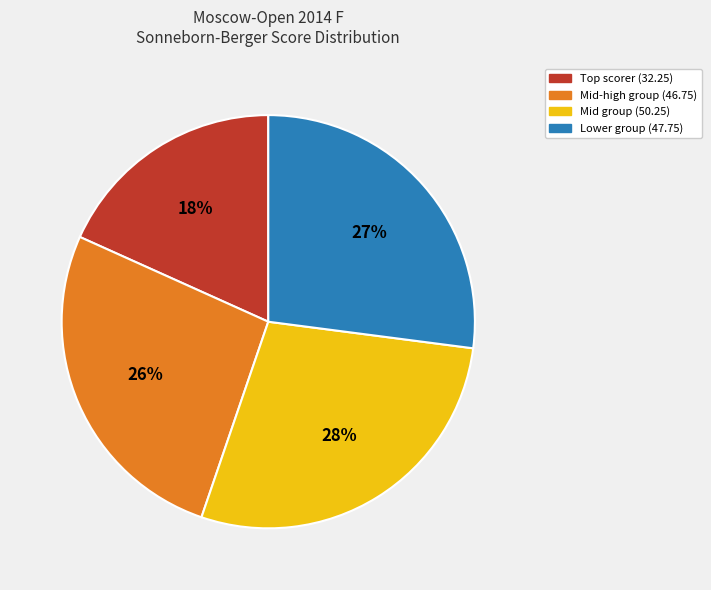

Is there any slice that represents more than half of the pie?

No